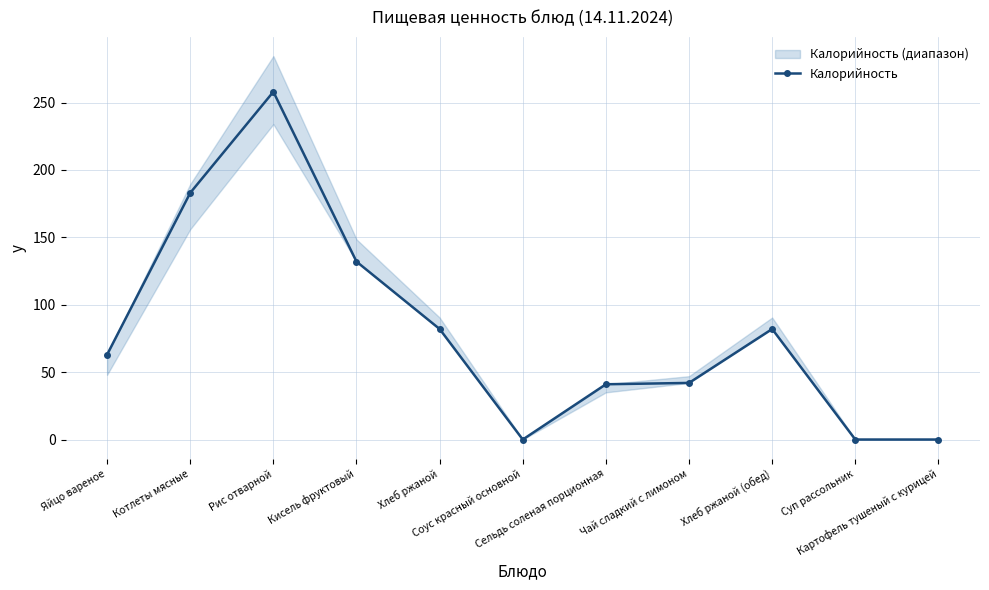

How many data points does each series have?

11